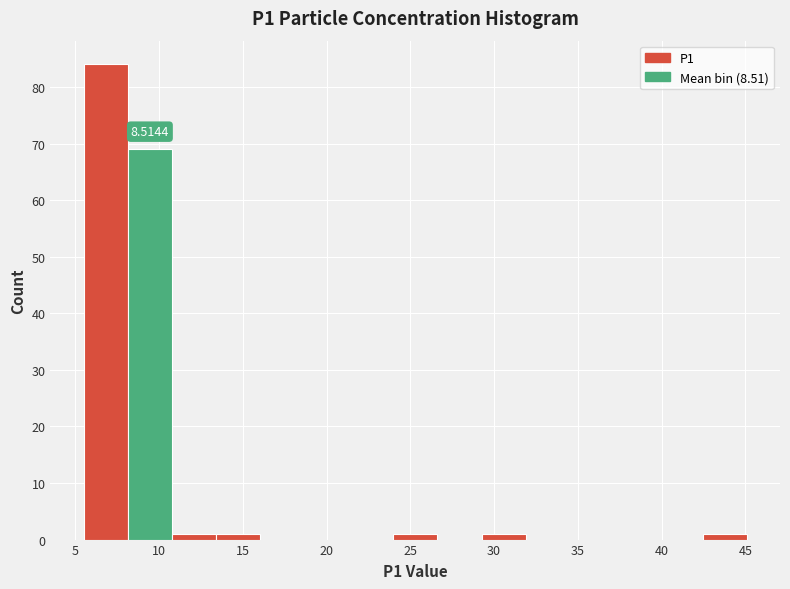

Over which range of the x-axis is the bar tallest?

5.5 to 8.0